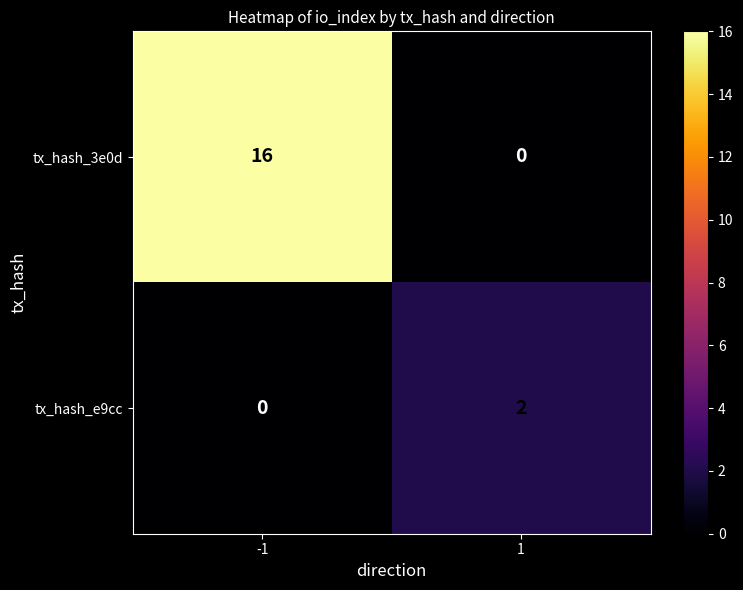

At which category is the sum across all series the highest?

-1